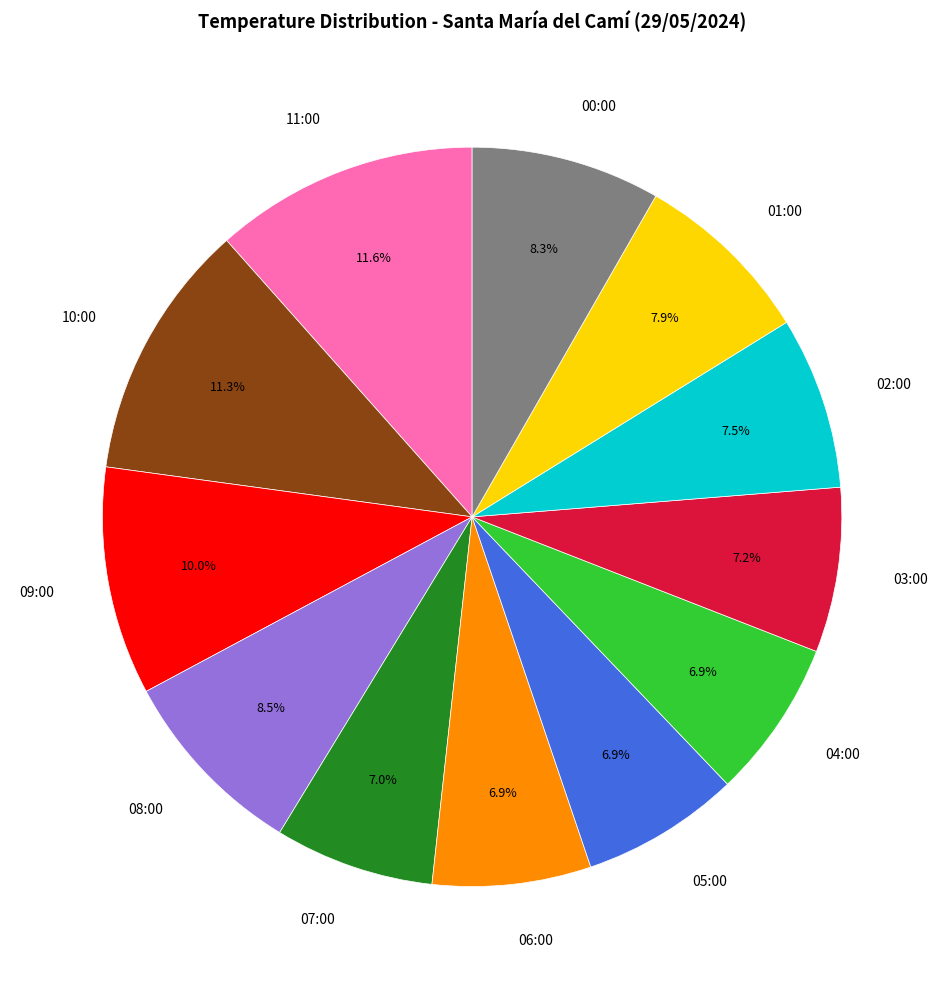

How much of the chart is everything except 04:00?

93.1%